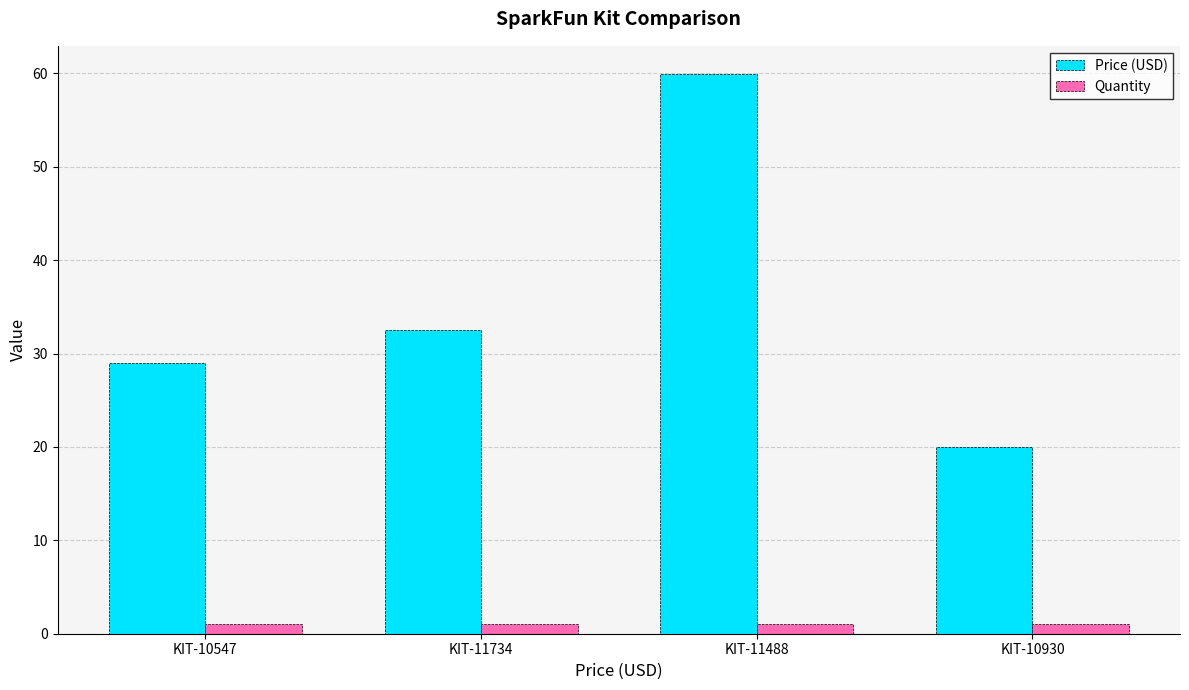

How many groups of bars are there?

4